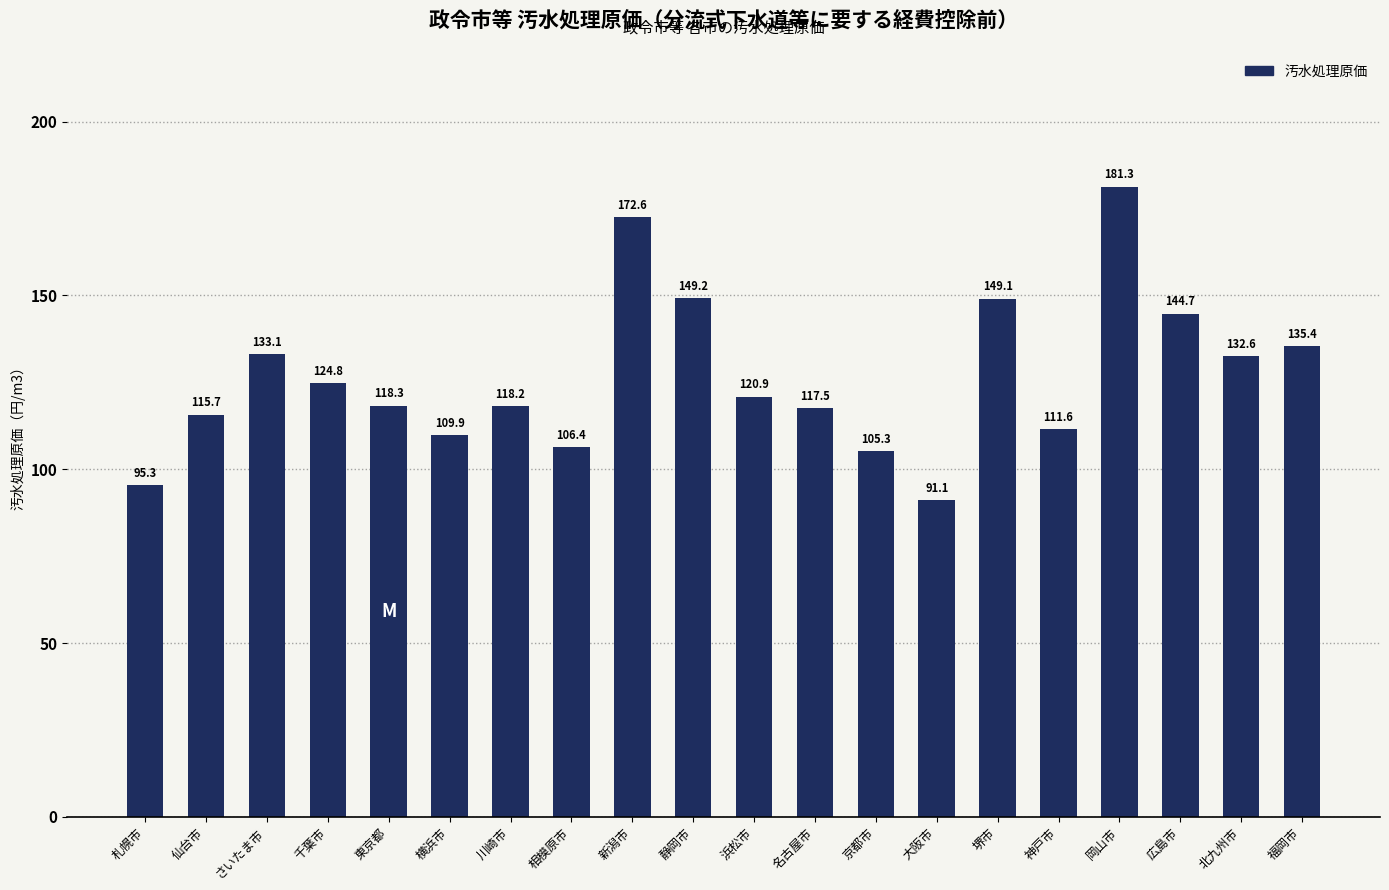

What is the smallest value displayed?

91.1